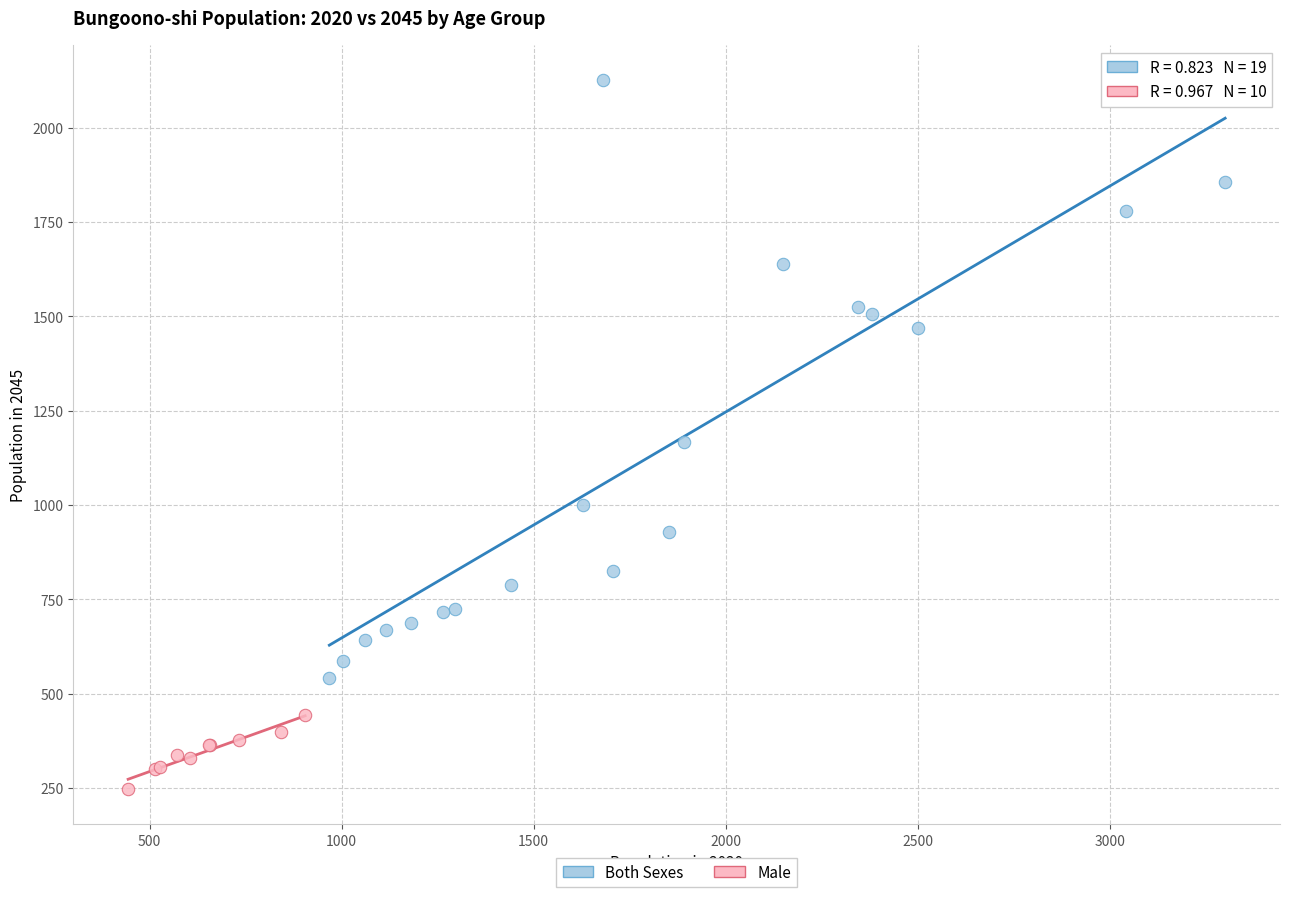

Which series contains the lowest Y value?

Male